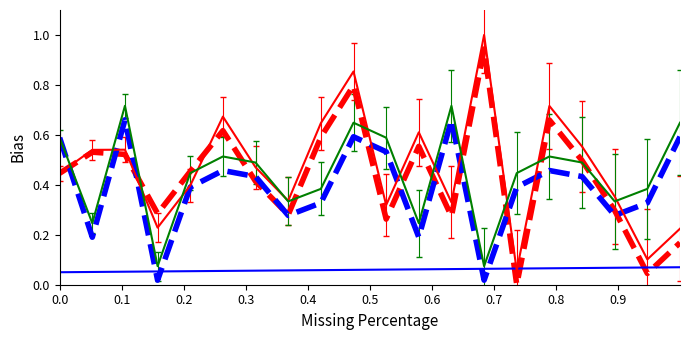

What is the maximum value shown in the chart?

1.0